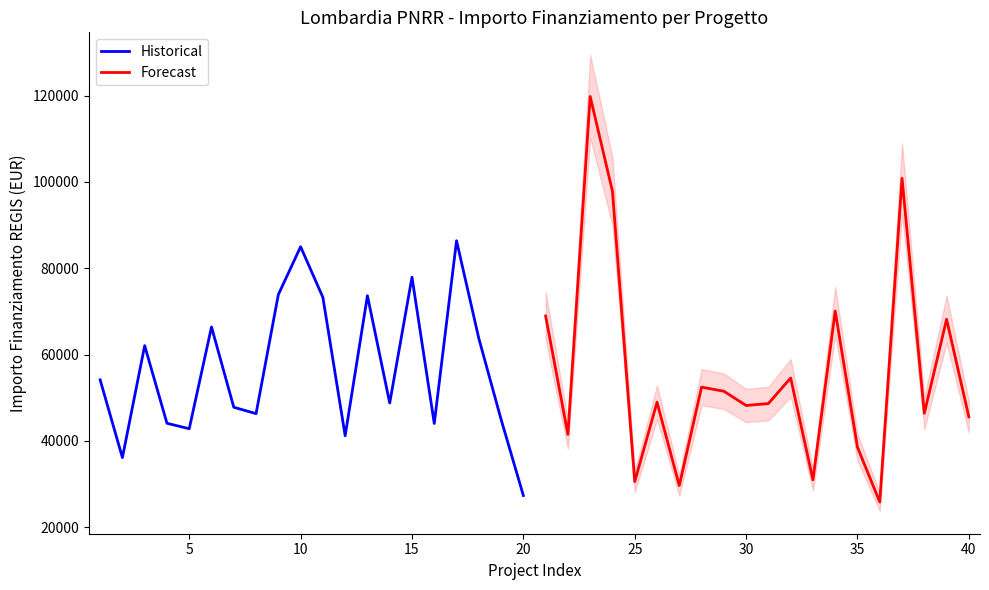

What is the minimum value for Historical?

27342.9